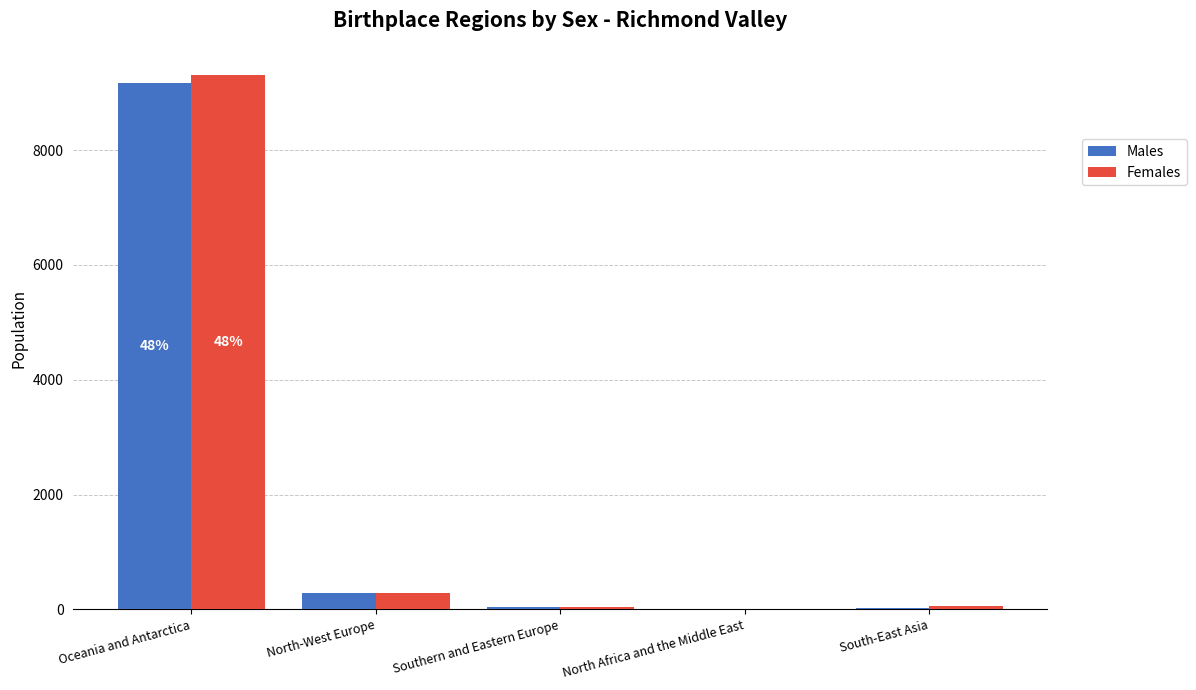

At which label does Females reach its peak?

Oceania and Antarctica